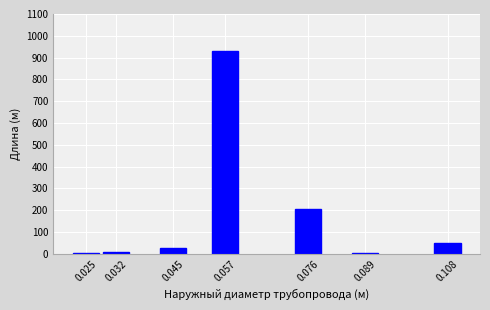

What is the value of the 4th bar from the left?

930.5